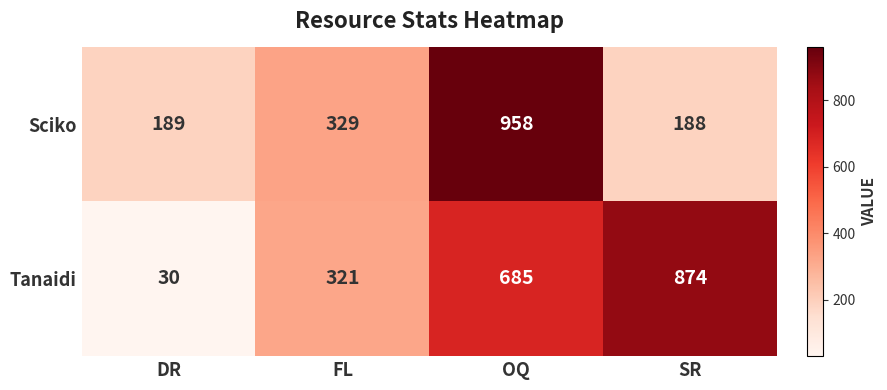

The Tanaidi series shows 685 at OQ. True or false?

True